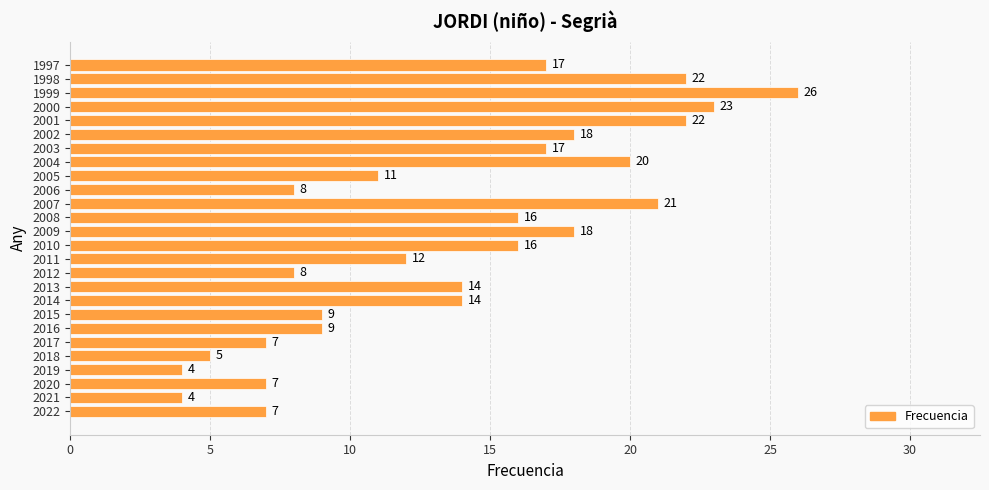

True or false: the data shows 37 at 1999.

False